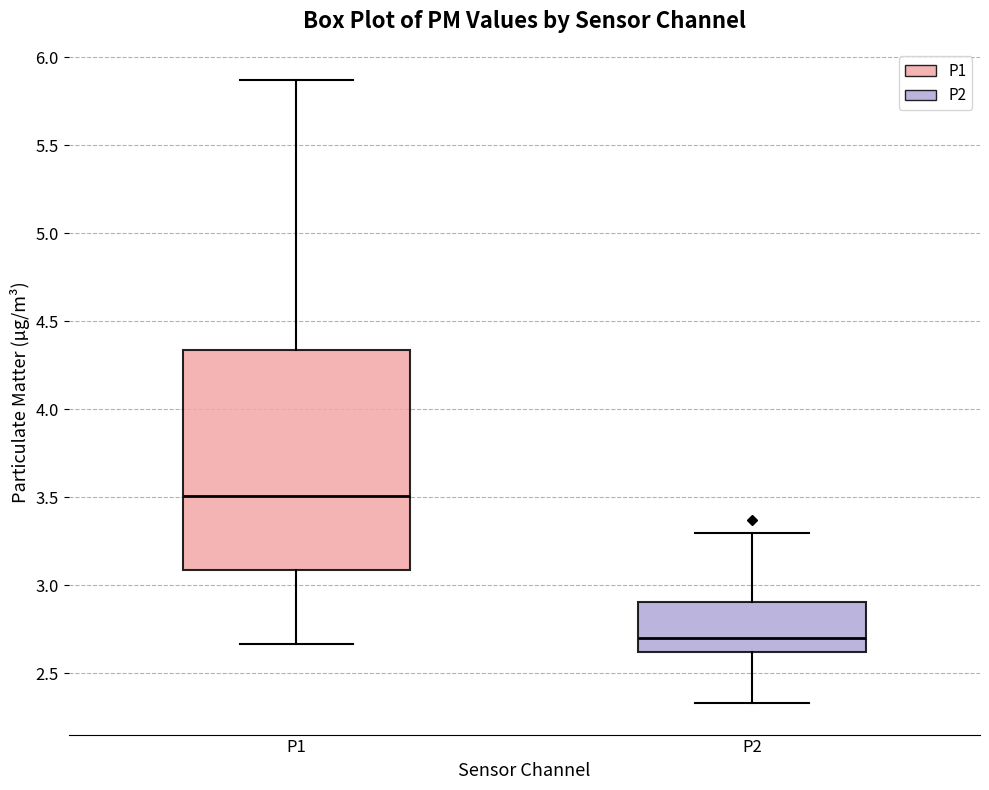

Where does the lower whisker of the box for P2 end on the y-axis? The values are not printed on the chart, so give them approximately, as read against the axis.

2.35